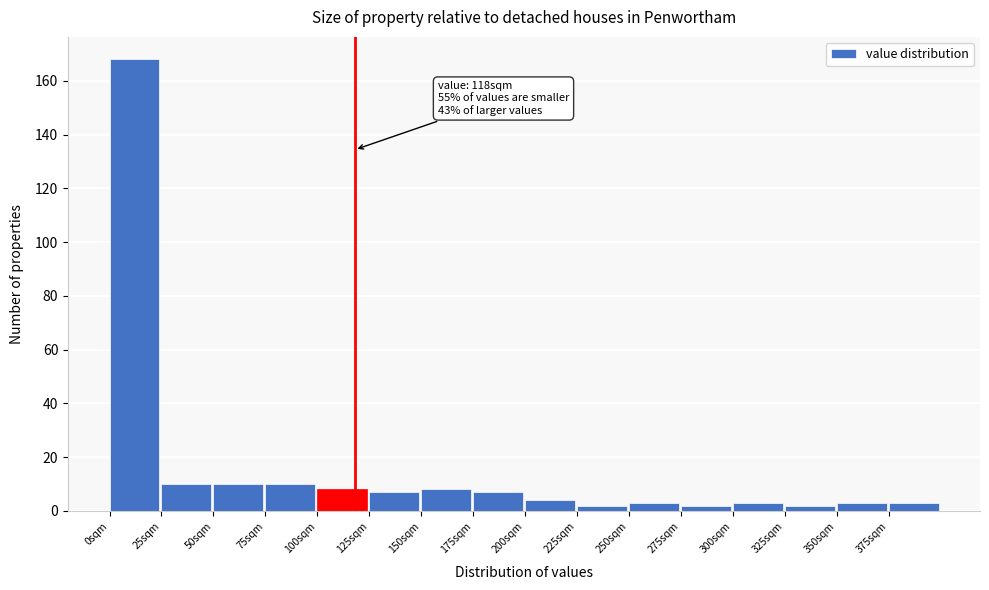

Over which range of the x-axis is the bar tallest?

0 to 25